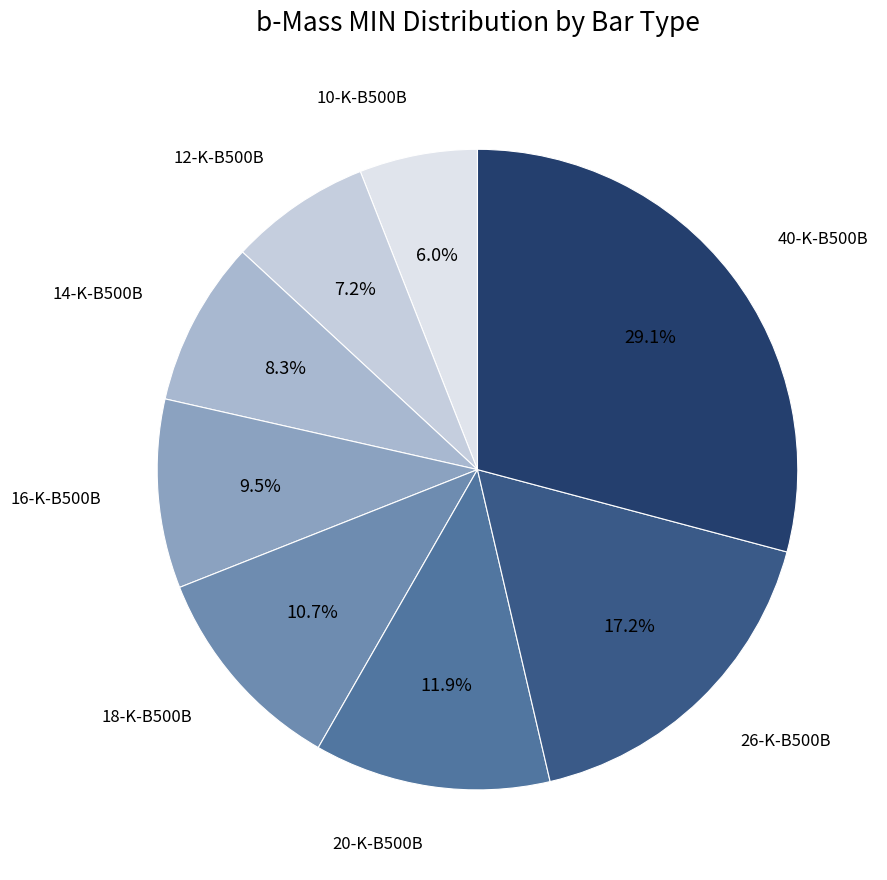

To the nearest percent, what is the average slice percentage?

12%